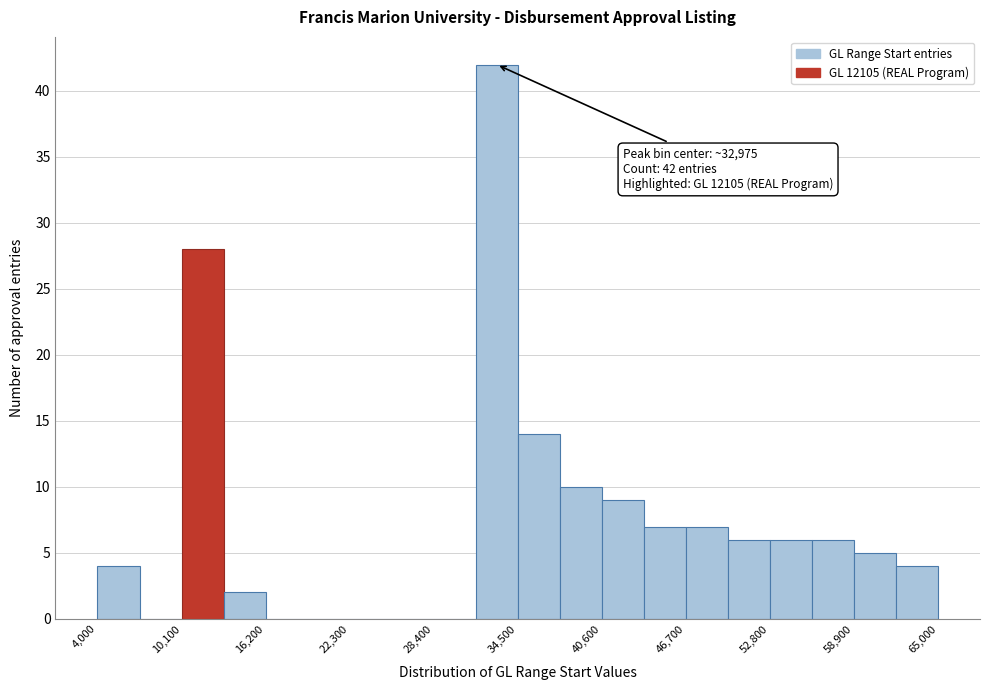

Around what value on the x-axis is the tallest bar? Give the approximate position of its centre, as read against the axis.

33000